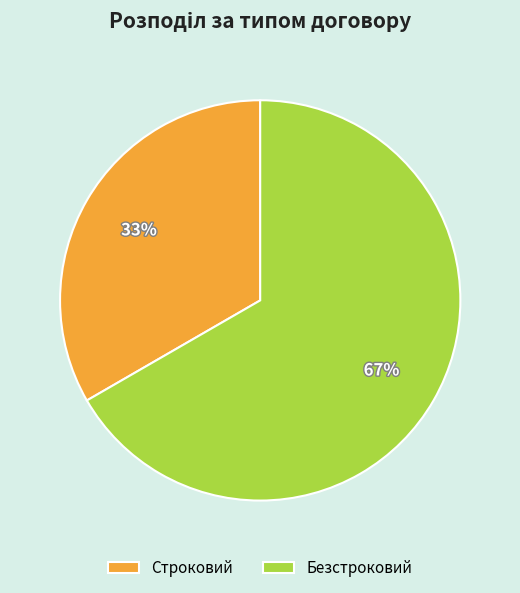

Which category has the smallest portion of the pie?

Строковий